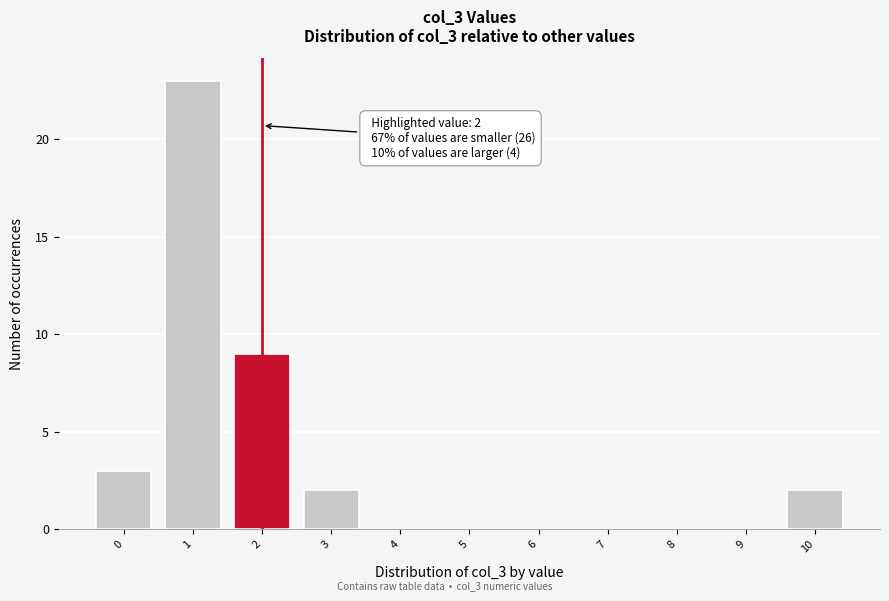

Reading left to right, transcribe all the data shown in this chart.

0=3	1=23	2=9	3=2	4=0	5=0	6=0	7=0	8=0	9=0	10=2